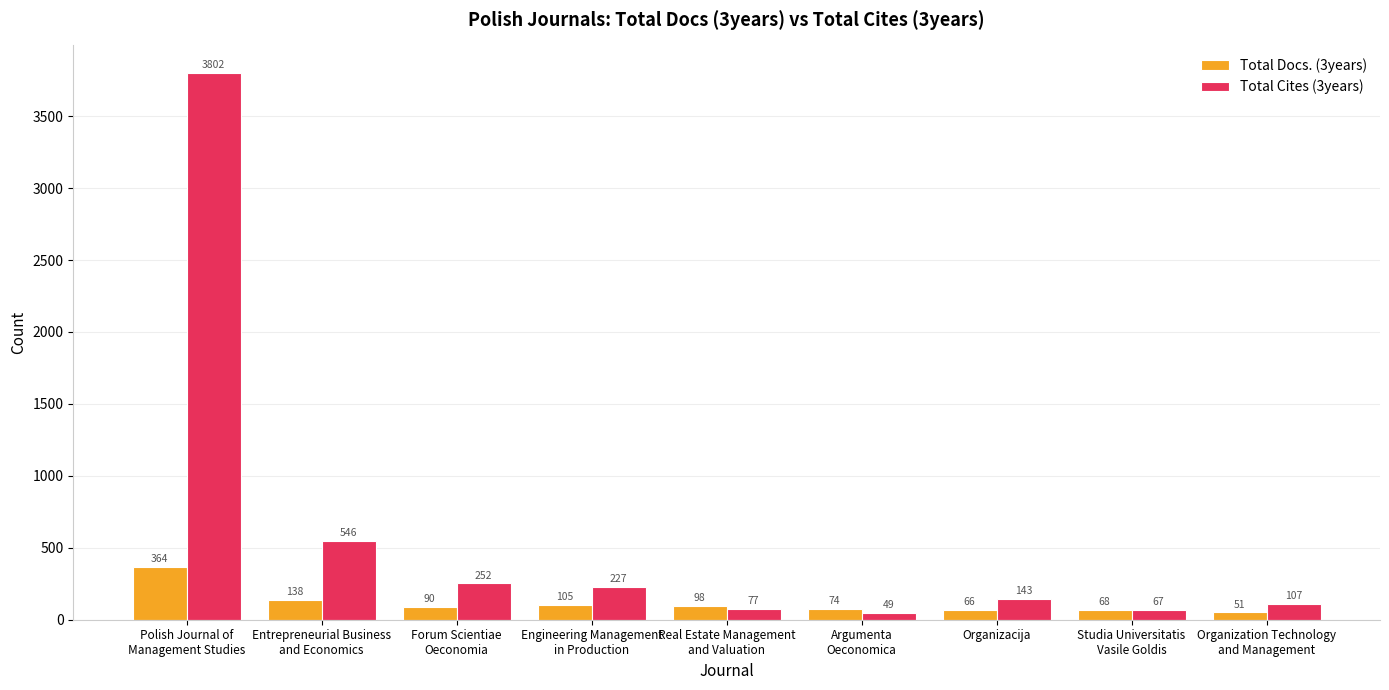

At how many categories does at least one series exceed 3701?

1